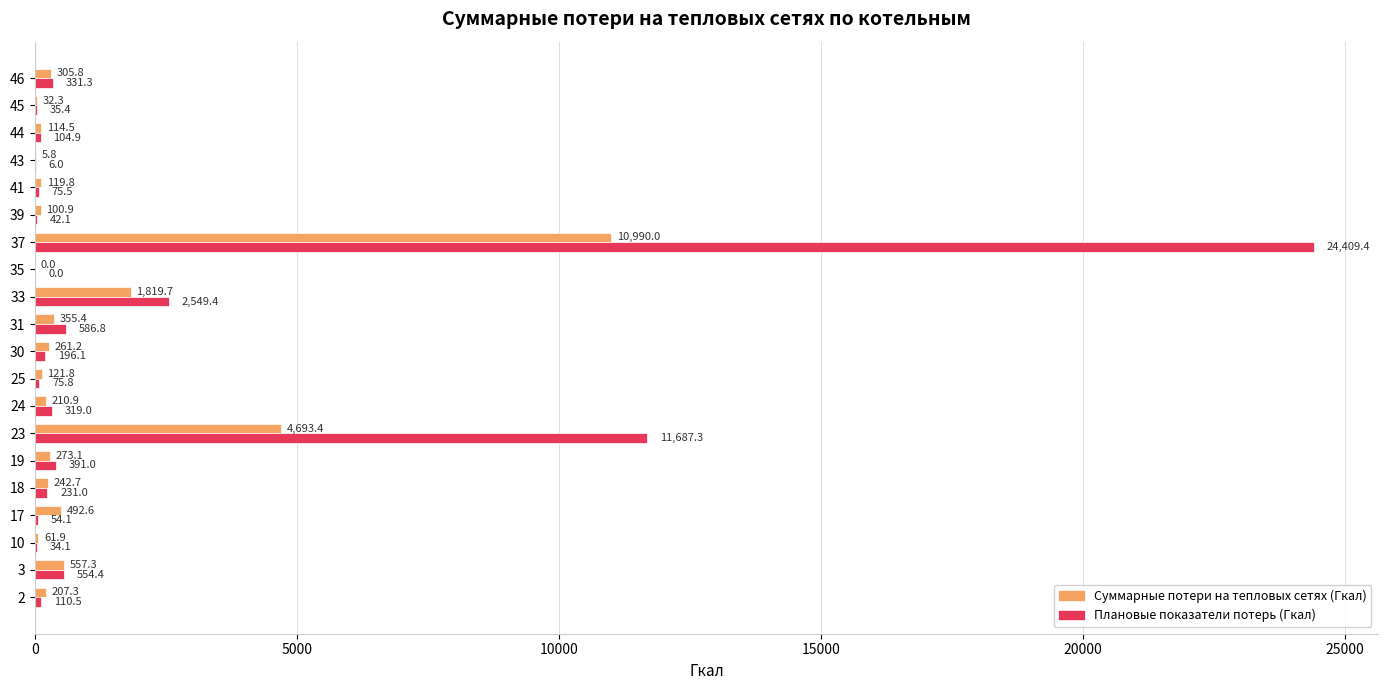

What are all the series names shown in the legend?

Суммарные потери на тепловых сетях (Гкал), Плановые показатели потерь (Гкал)